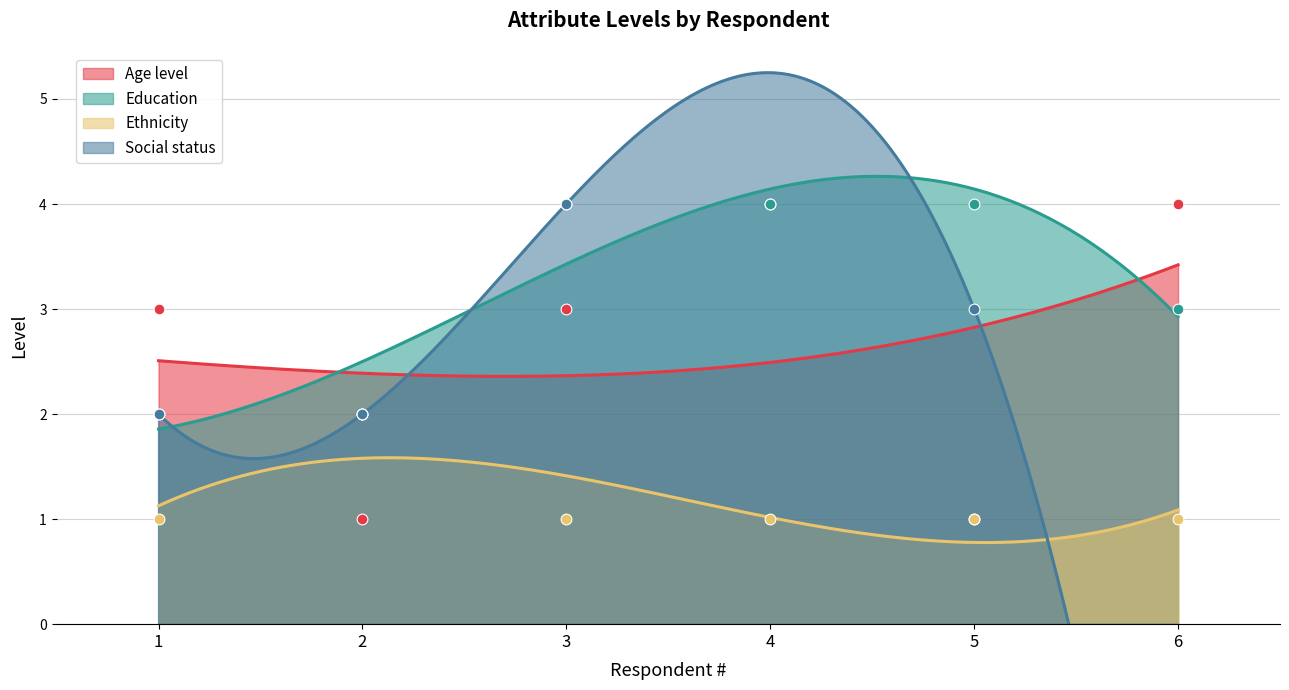

Is the value of Ethnicity at 5 greater than the value of Age level at 6?

No